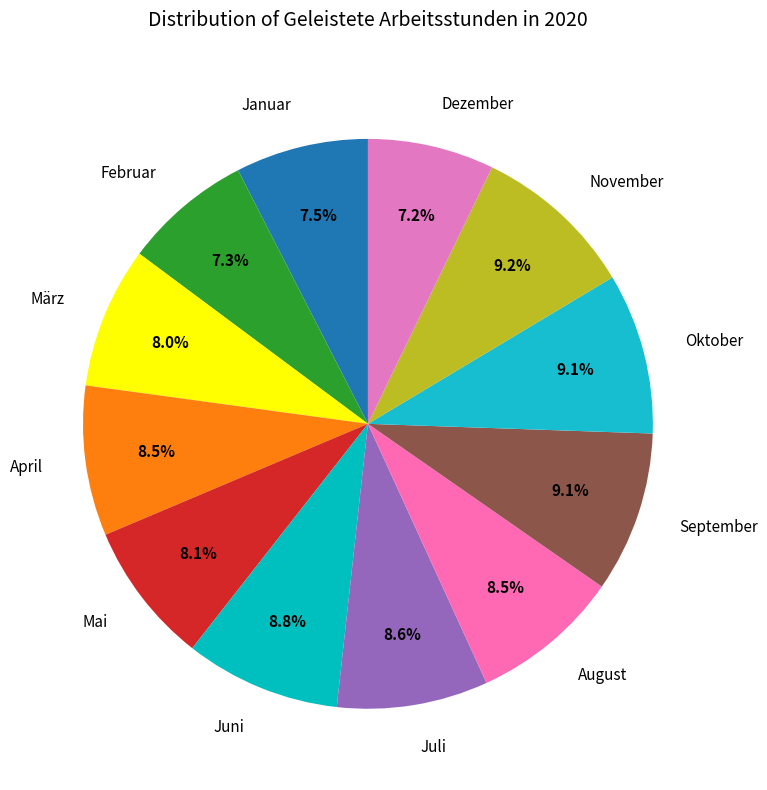

Is it true that September is 9% of the pie?

True